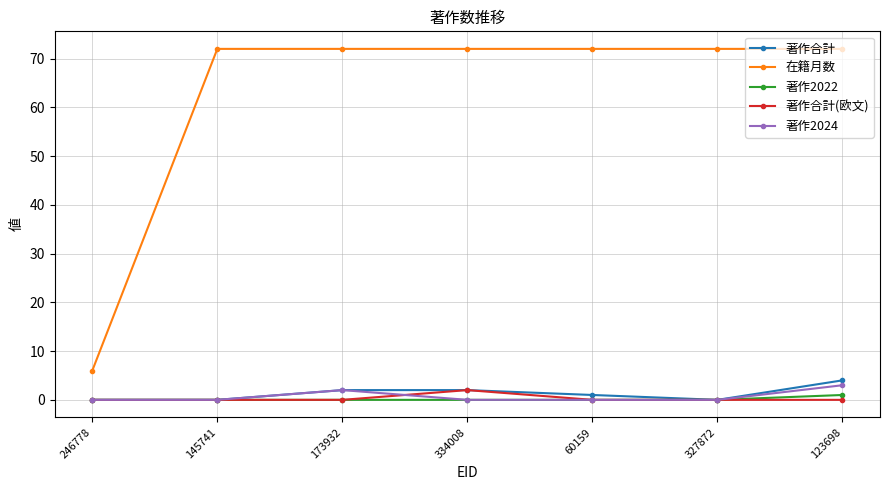

Reading right to left, transcribe all the data shown in this chart.

著作合計: 123698=4	327872=0	60159=1	334008=2	173932=2	145741=0	246778=0
在籍月数: 123698=72	327872=72	60159=72	334008=72	173932=72	145741=72	246778=6
著作2022: 123698=1	327872=0	60159=0	334008=0	173932=0	145741=0	246778=0
著作合計(欧文): 123698=0	327872=0	60159=0	334008=2	173932=0	145741=0	246778=0
著作2024: 123698=3	327872=0	60159=0	334008=0	173932=2	145741=0	246778=0